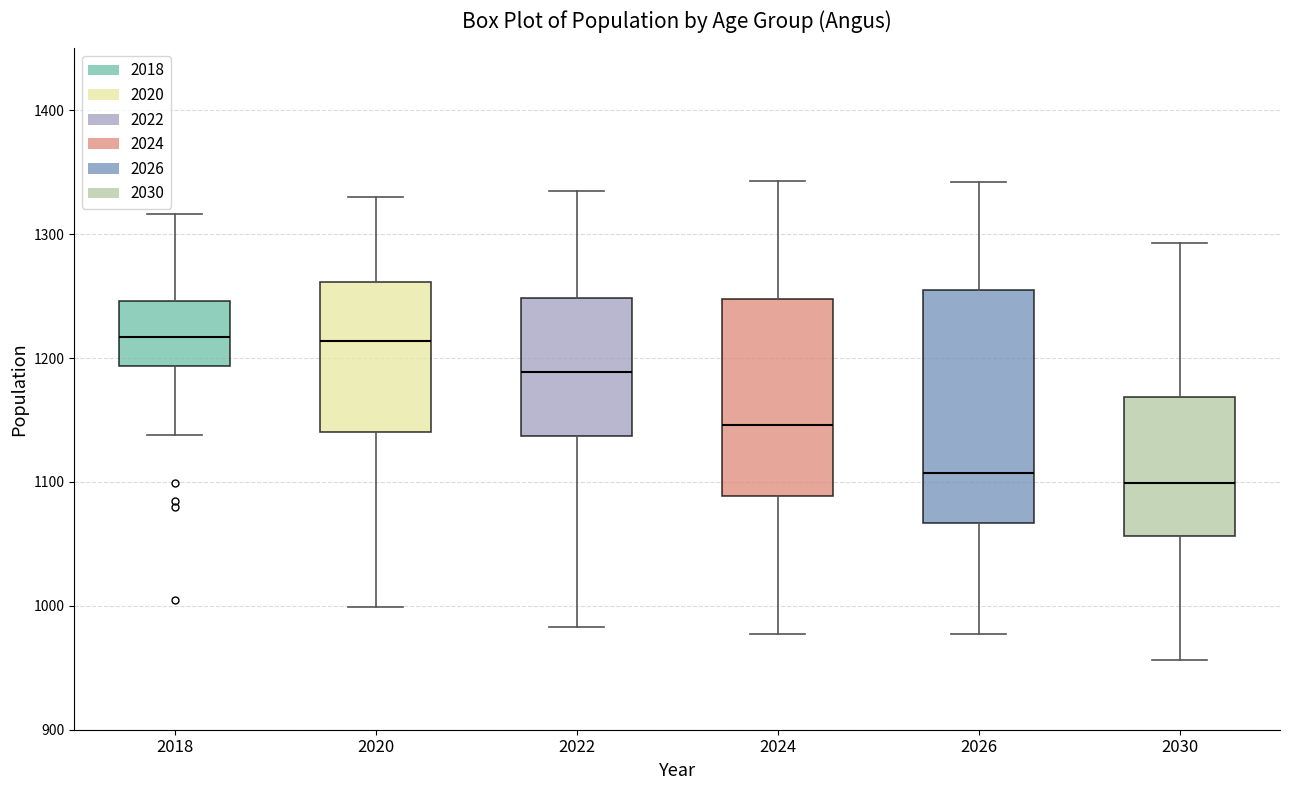

Which box is the tallest, from its lower edge to its upper edge?

2026